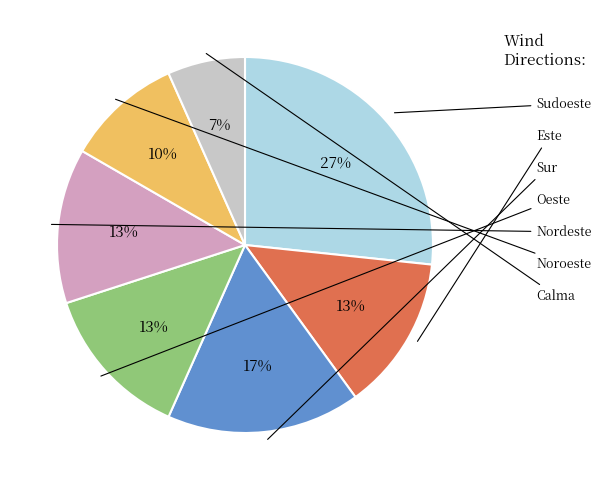

What is the largest slice in the pie chart?

Sudoeste